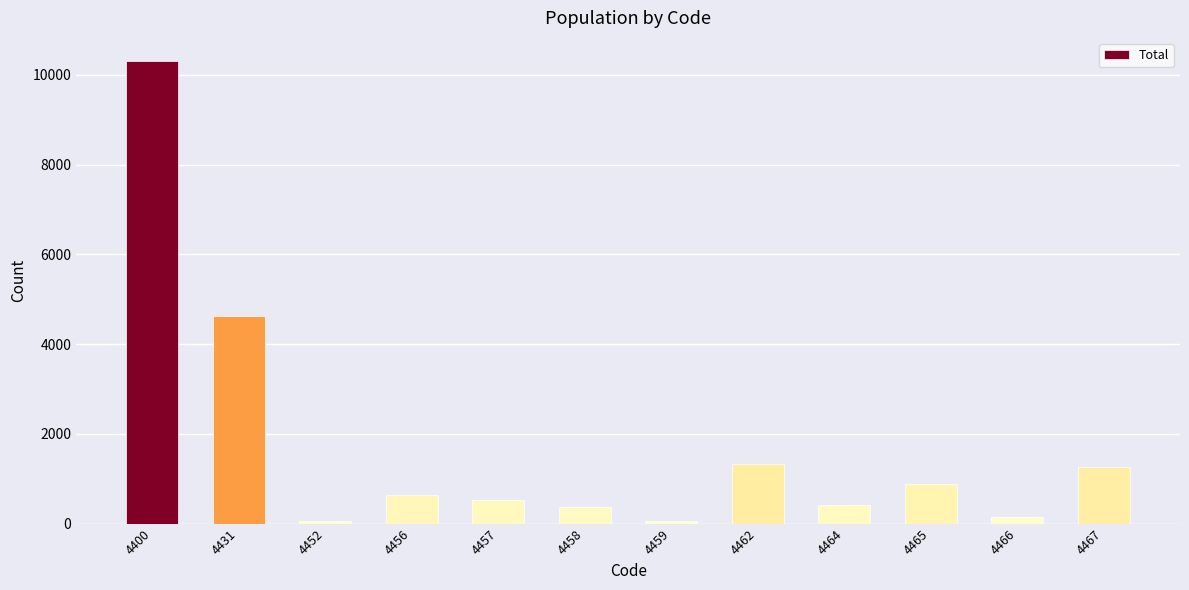

Is it true that the value at 4467 is 1269?

True